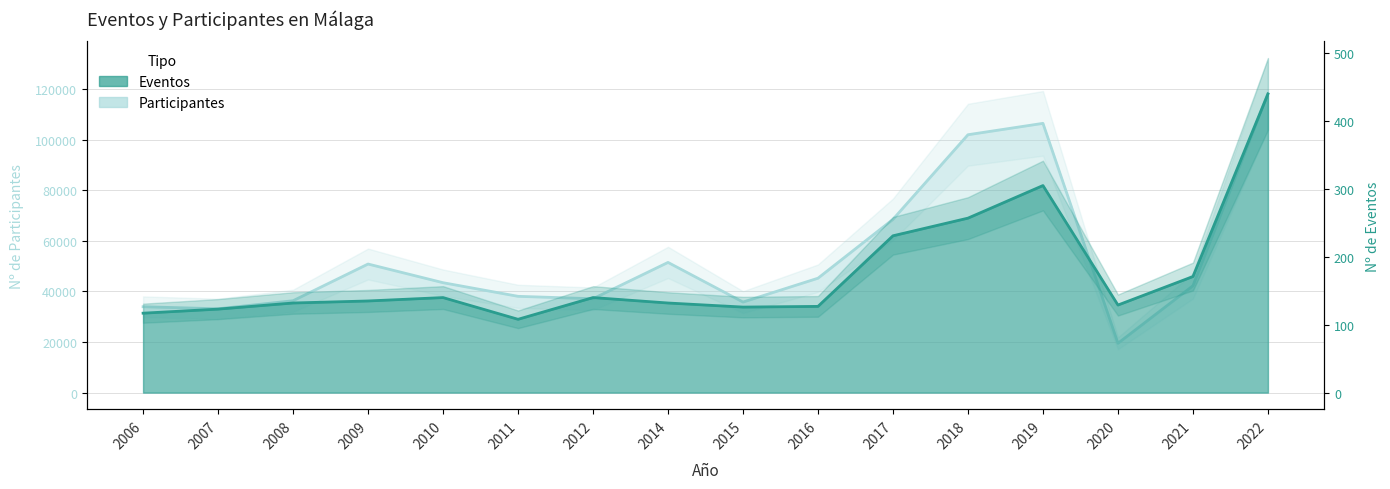

What is the difference between the maximum and second lowest values in the Eventos series?

323